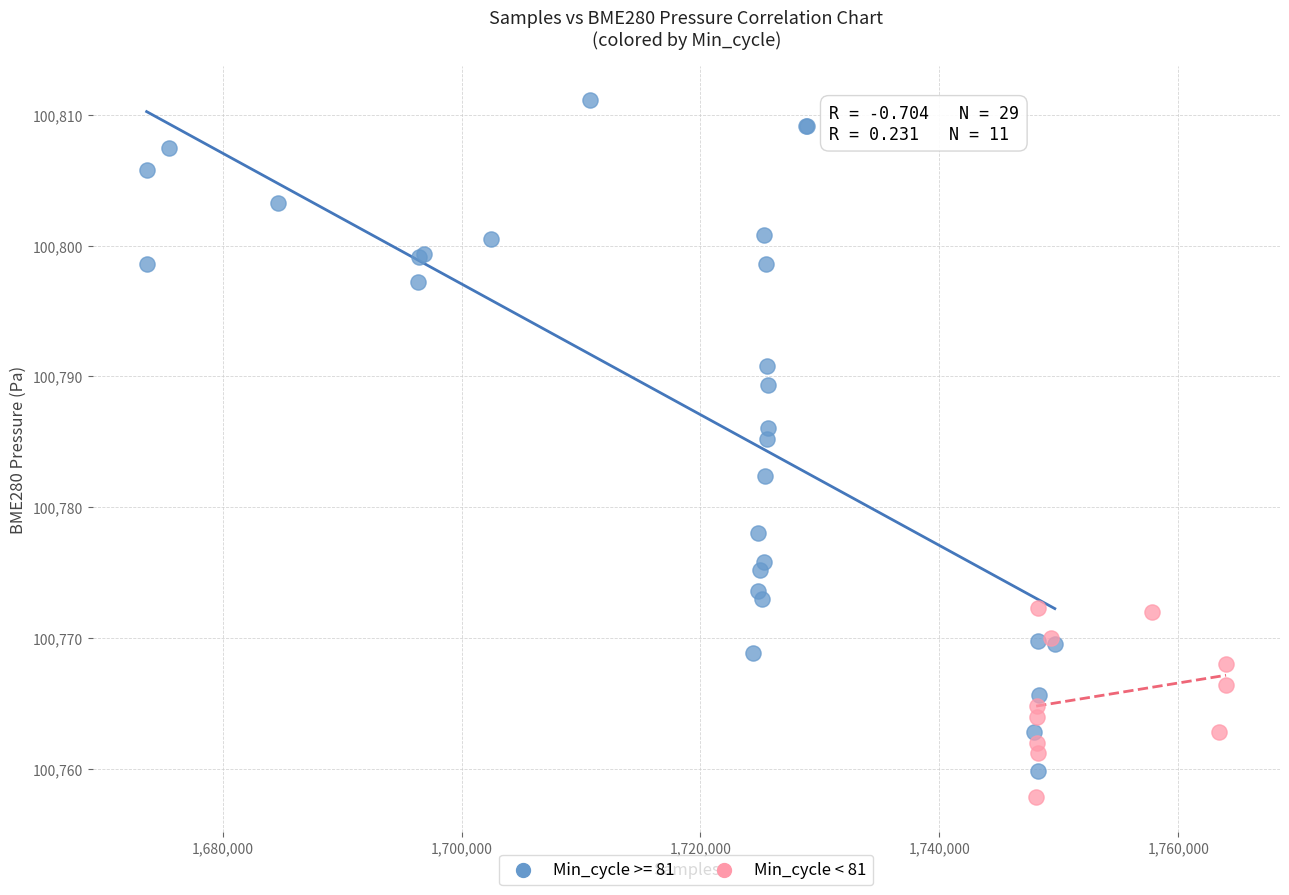

Which series contains the highest Y value?

Min_cycle >= 81